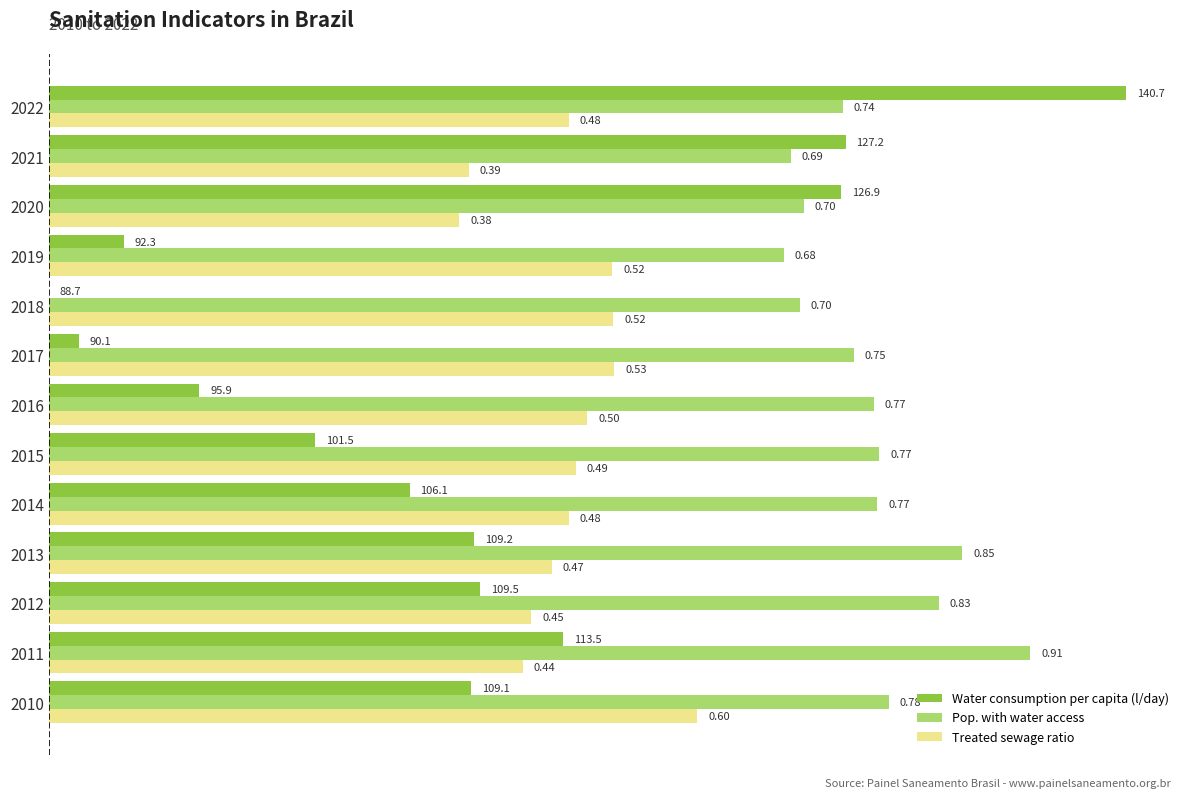

What is the sum of all Water consumption per capita (l/day) values?

5.0